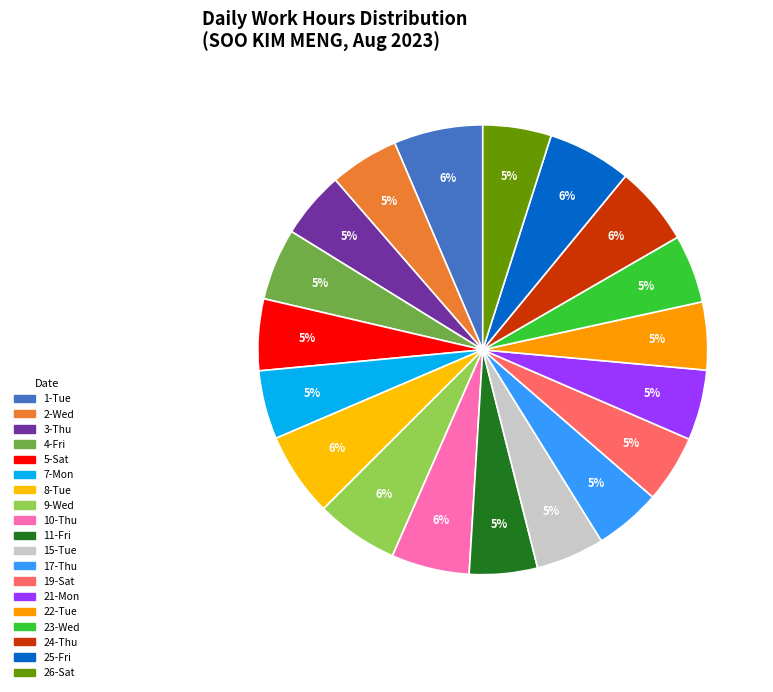

Which category has the smallest portion of the pie?

17-Thu